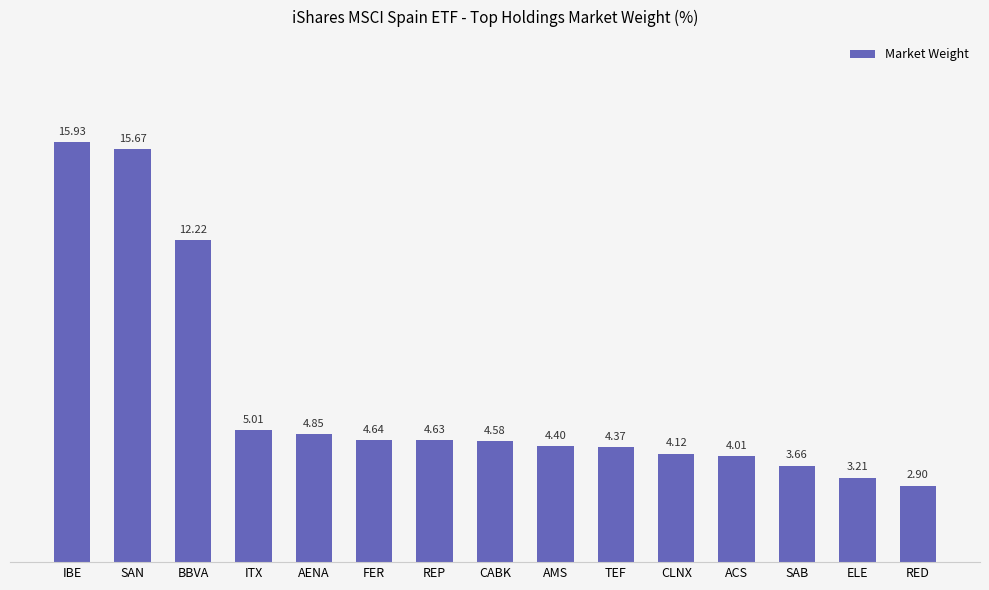

At which category does the chart reach its minimum across all series?

RED